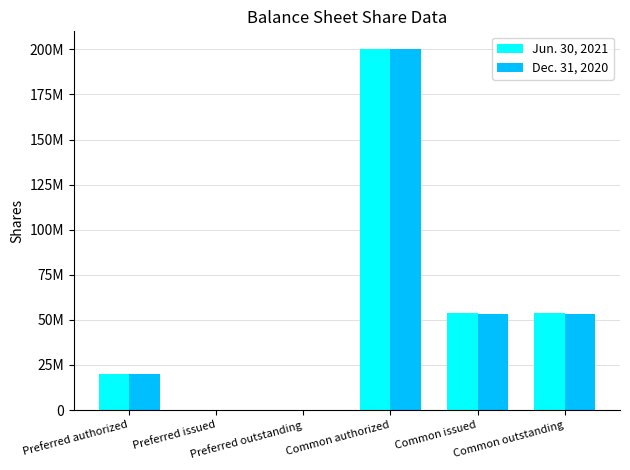

Are the bars horizontal?

No